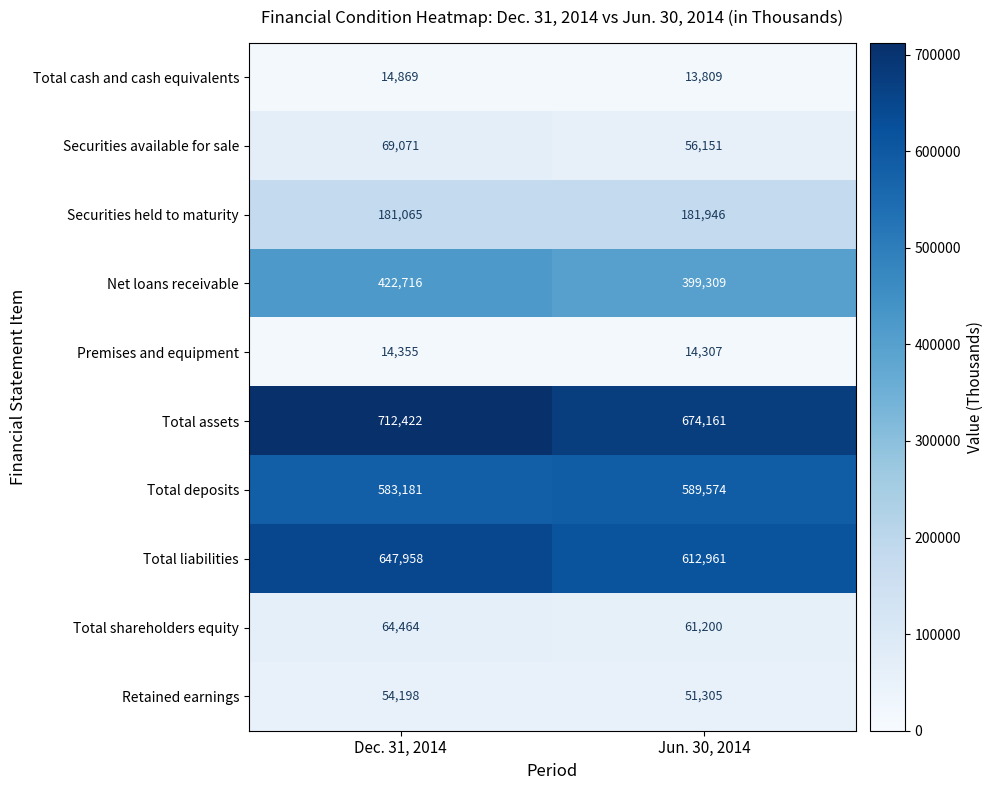

What is the total value across all series at Jun. 30, 2014?

2654723